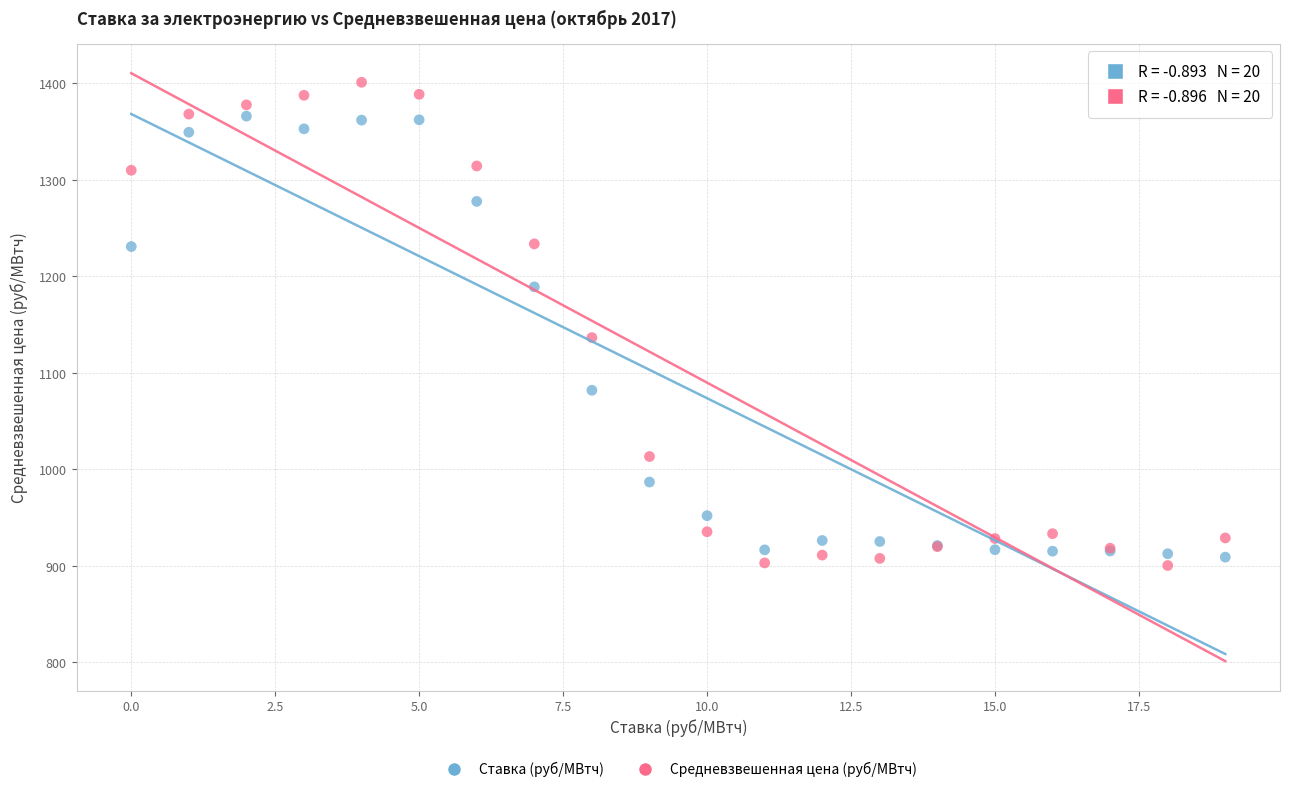

Which series contains the highest Y value?

Средневзвешенная цена (руб/МВтч)